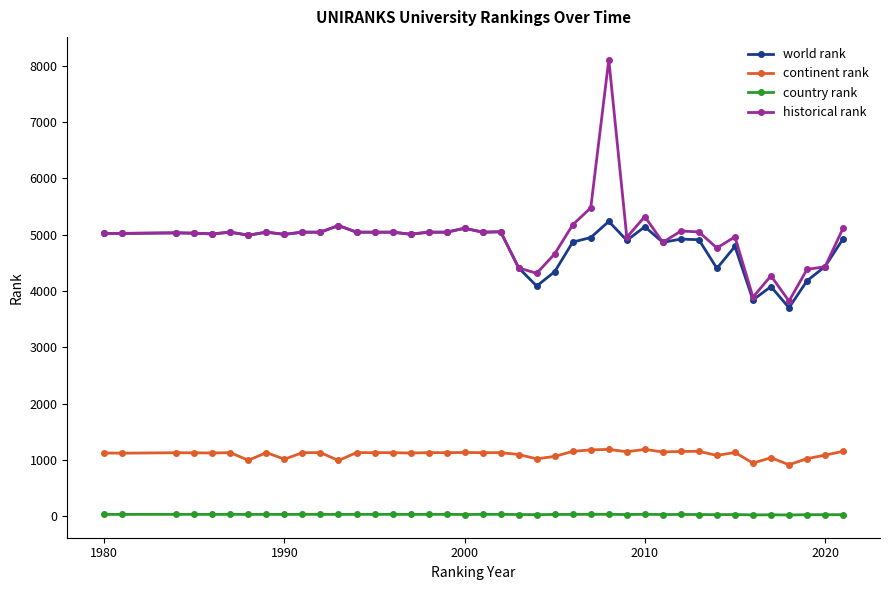

What is the value of the continent rank point at the 16th from the left?

1120.0